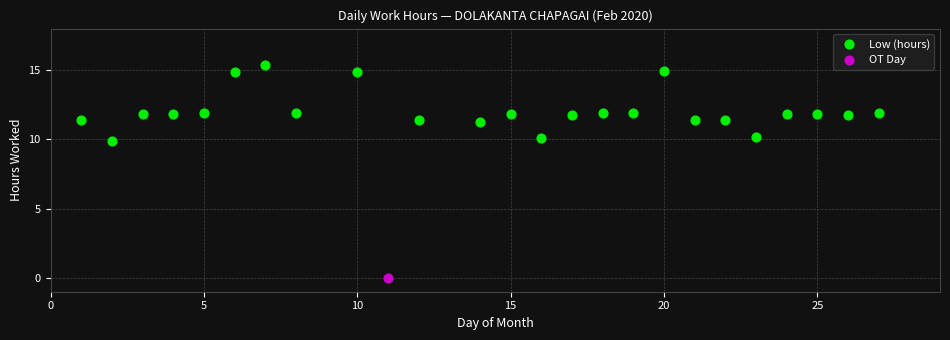

What are all the series names shown in the legend?

Low (hours), OT Day